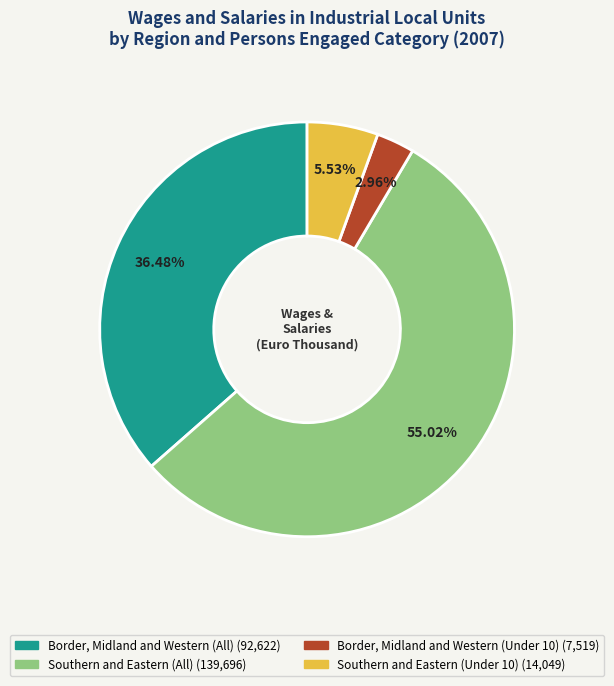

What is the ratio of the value at Border, Midland and Western (Under 10) to the value at Southern and Eastern (Under 10)?

0.5